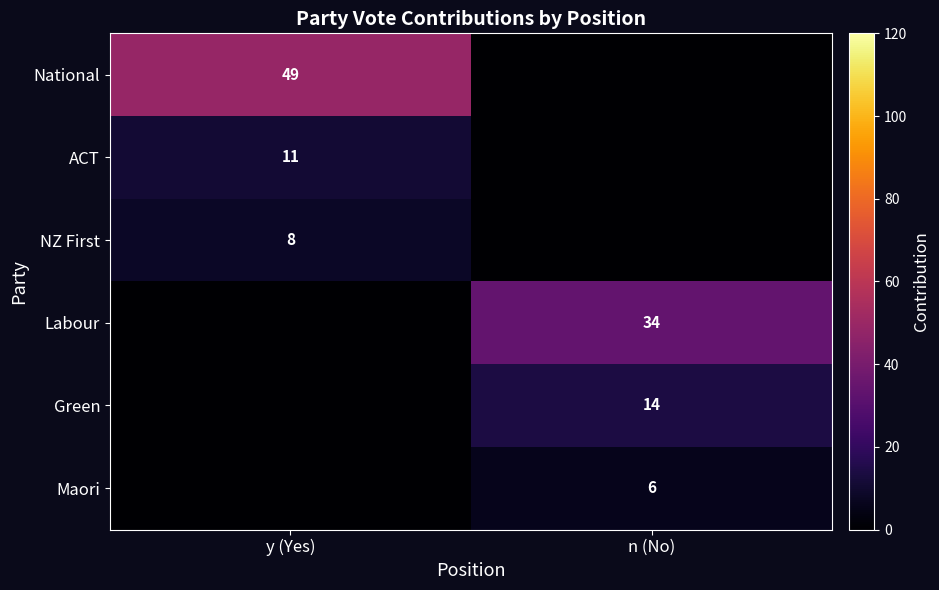

The value of NZ First at y (Yes) is 8. True or false?

True